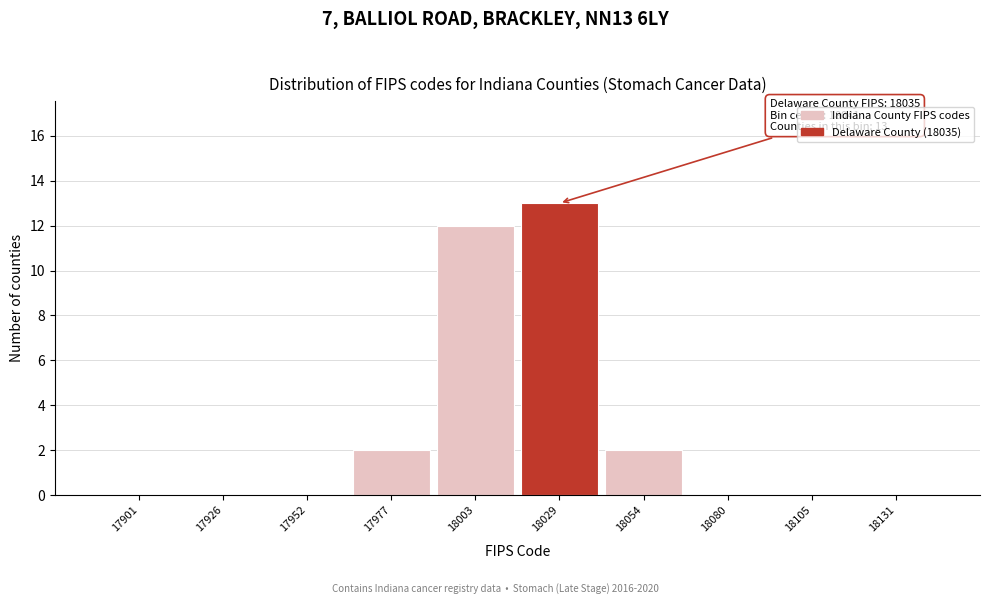

Reading left to right, what are all the values shown in this chart?

17901=0	17926=0	17952=0	17977=2	18003=12	18029=13	18054=2	18080=0	18105=0	18131=0